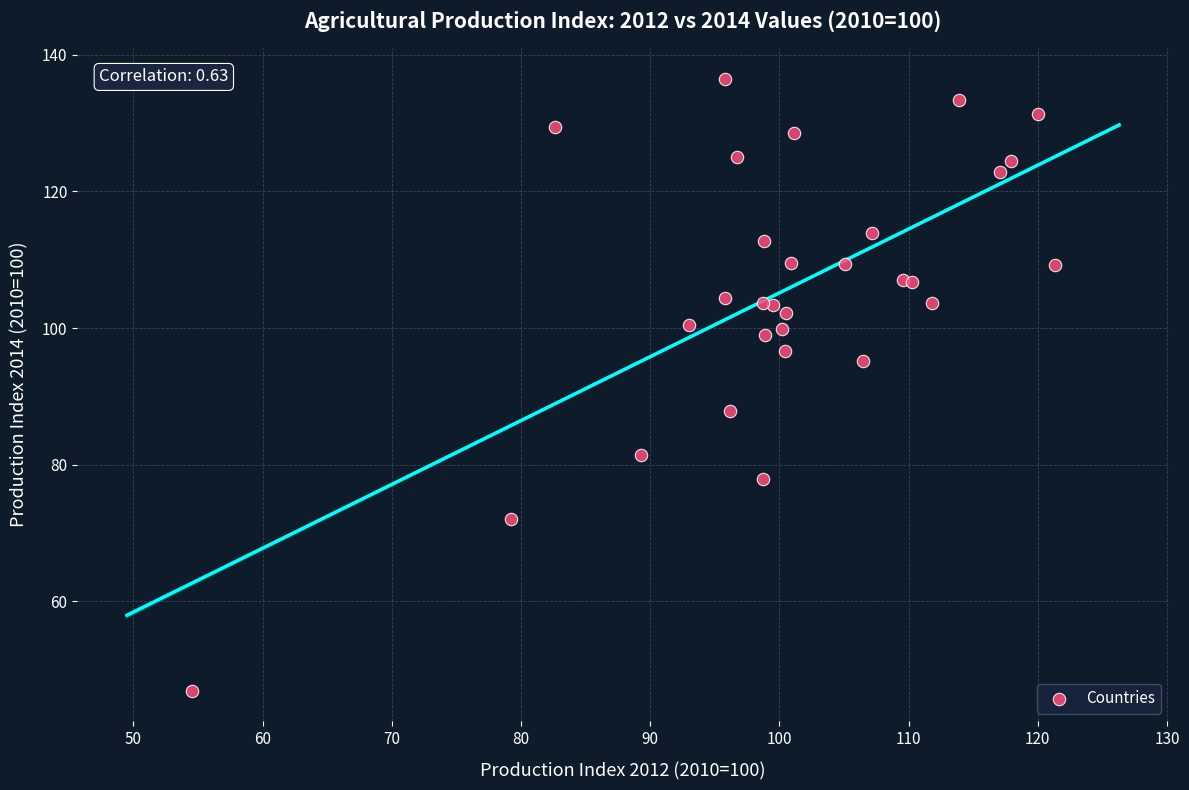

What Y value in the scatter plot is closest to 91?

87.9